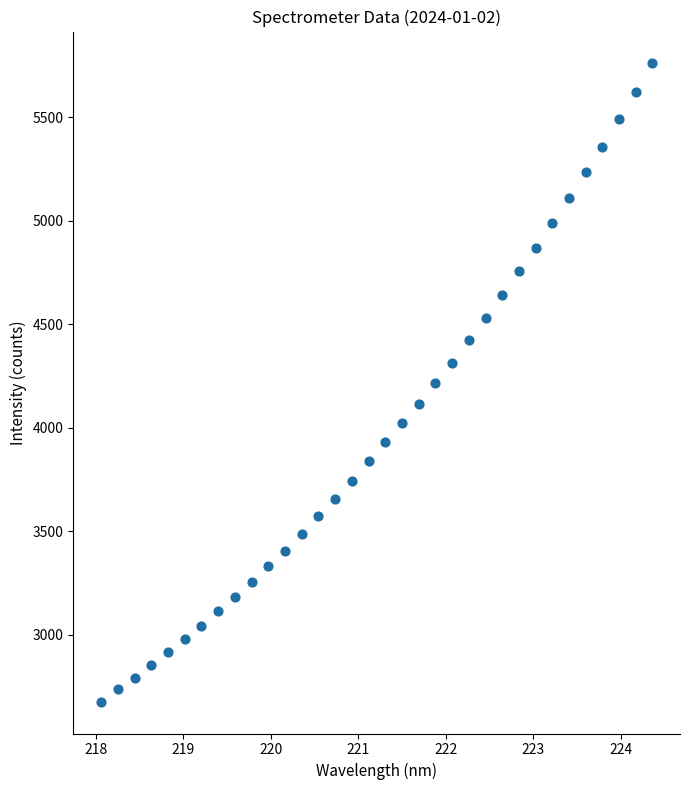

What is the range of Y values (max minus min)?

3083.0